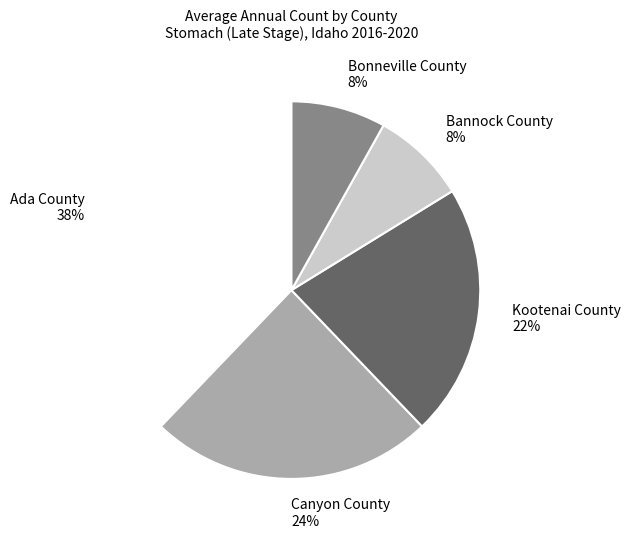

To the nearest percent, what is the difference between the largest and smallest slice percentages?

30%